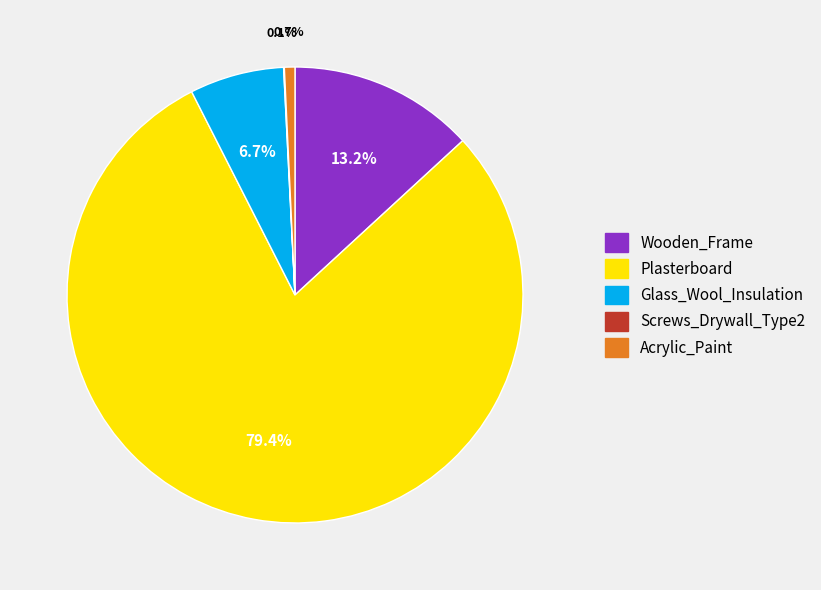

How much of the chart is everything except Glass_Wool_Insulation?

93.3%